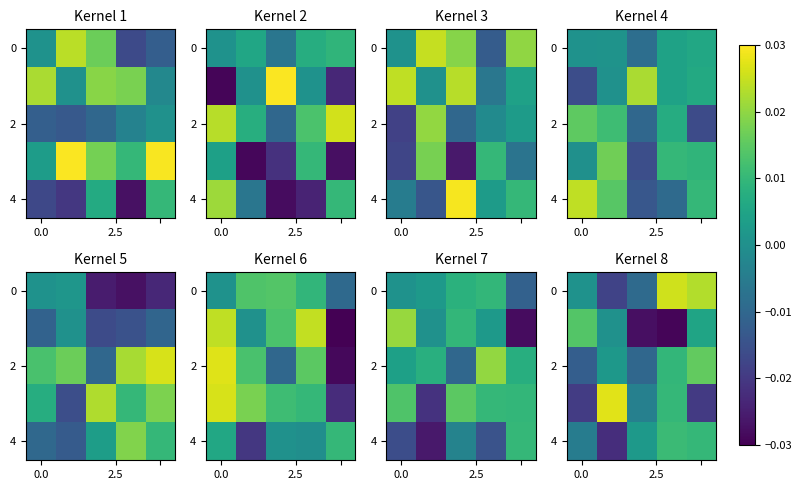

Count the number of data series in this chart.

5